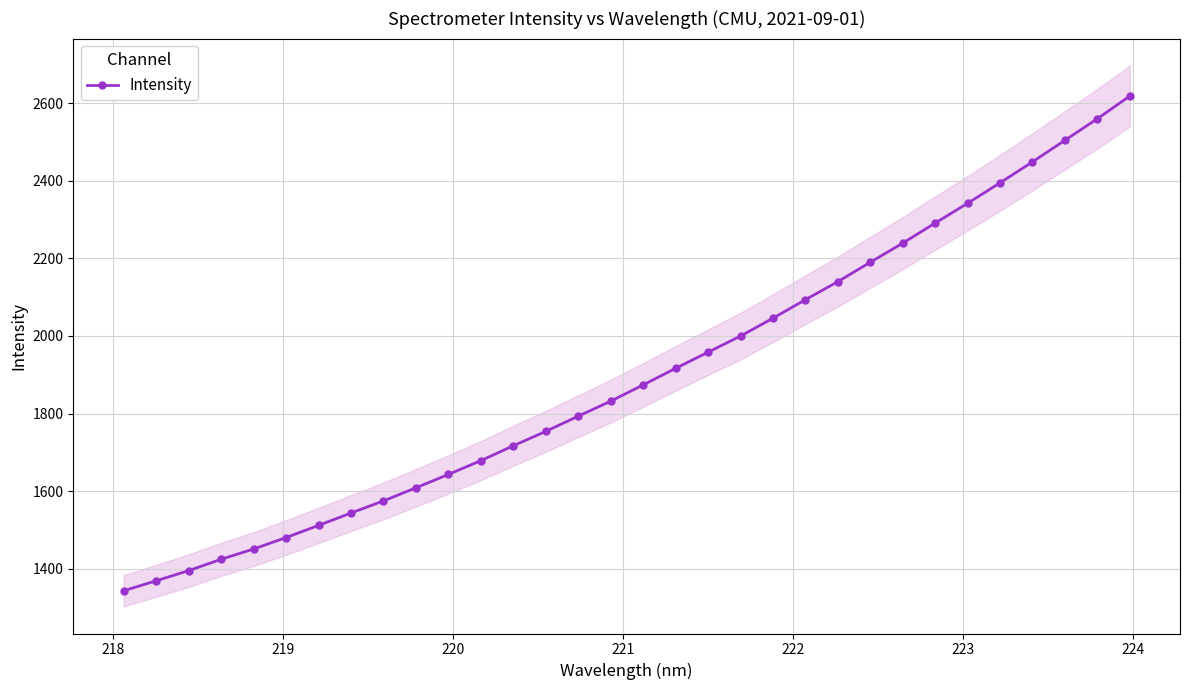

Reading right to left, transcribe all the data shown in this chart.

2617.8	2559.4	2503.9	2448.3	2394.4	2341.6	2290.8	2239.0	2189.8	2139.8	2093.3	2045.7	1999.7	1958.1	1916.5	1873.8	1831.9	1793.2	1754.2	1717.0	1678.7	1643.1	1608.7	1574.9	1543.7	1511.7	1480.4	1450.9	1424.4	1395.2	1369.0	1343.2